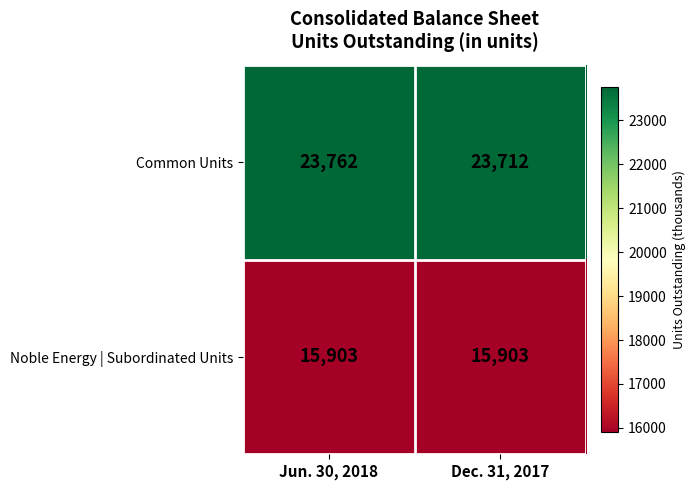

Reading left to right, list all the values displayed in this chart.

Common Units: Jun. 30, 2018=23762	Dec. 31, 2017=23712
Noble Energy | Subordinated Units: Jun. 30, 2018=15903	Dec. 31, 2017=15903